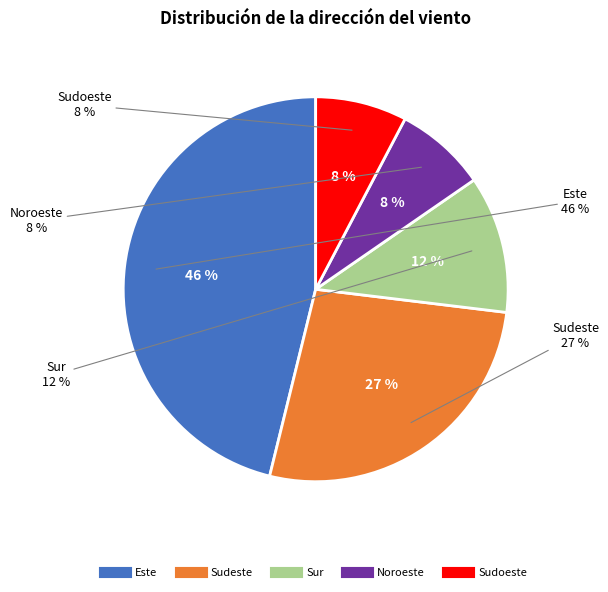

What portion of the pie excludes Noroeste?

92.3%